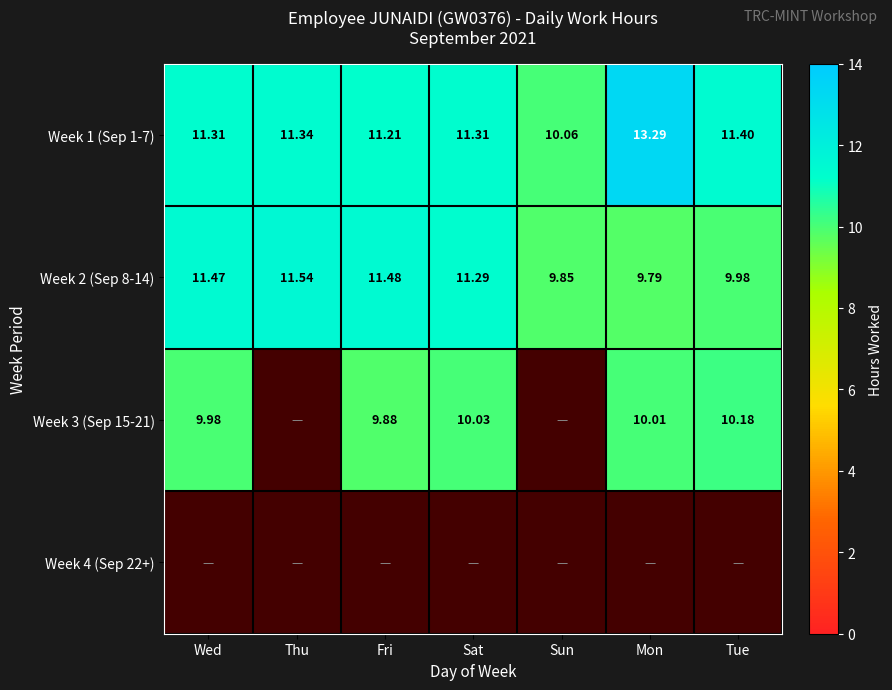

Where is Week 2 (Sep 8-14) nearest to the value 10?

Tue